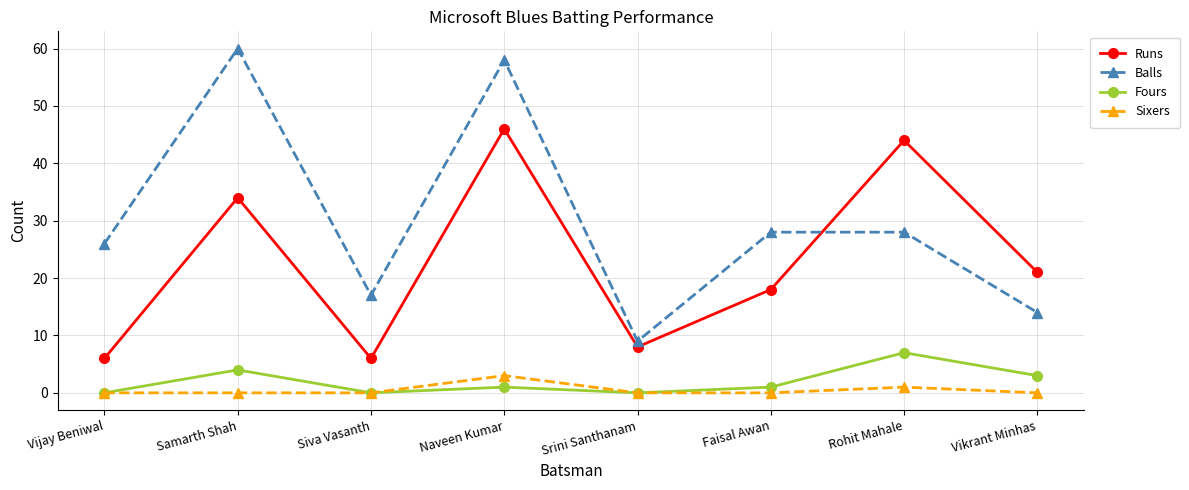

Rank the series at Samarth Shah from highest to lowest value.

Balls, Runs, Fours, Sixers